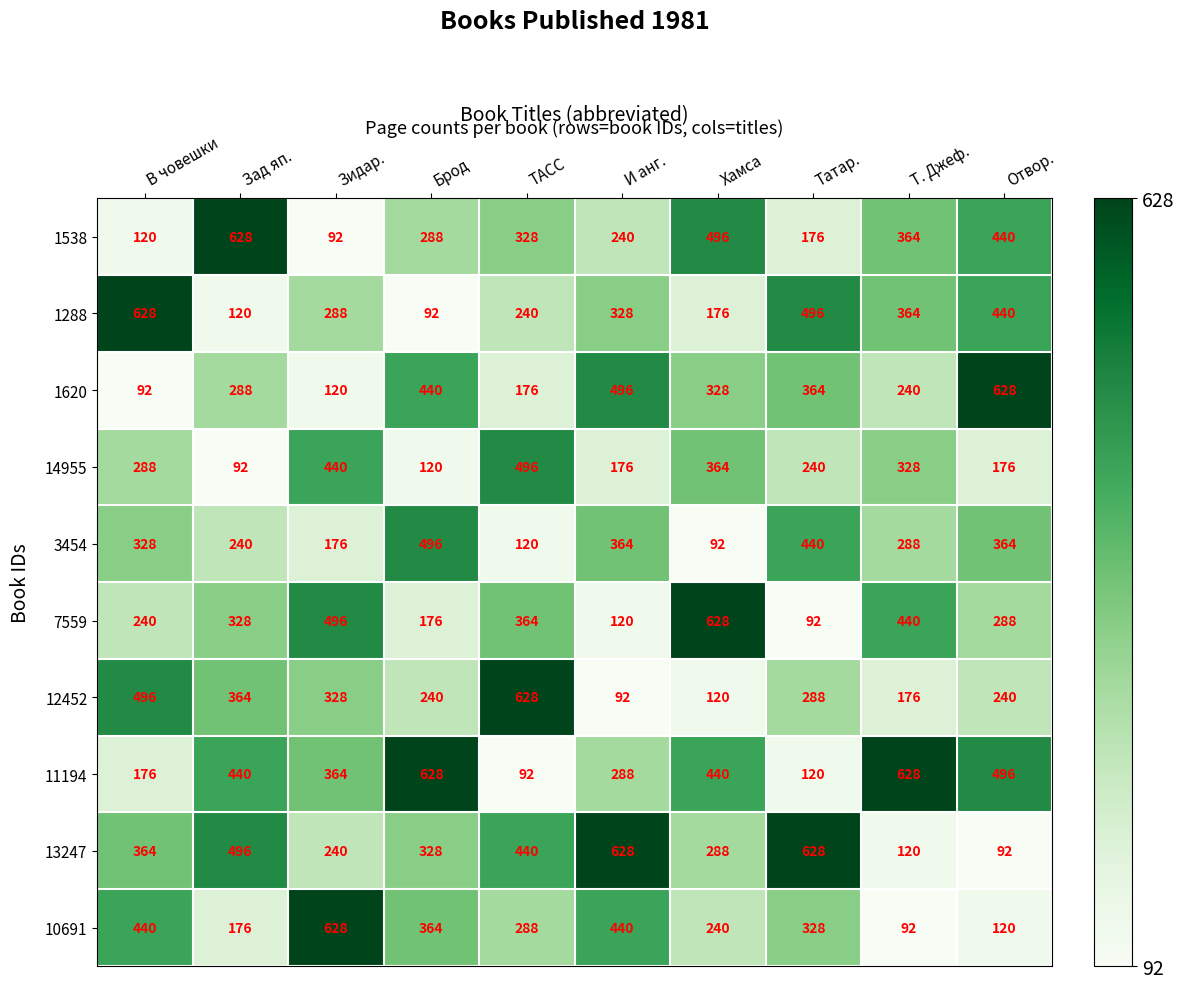

What is the difference between the maximum and minimum values in the 1288 series?

536